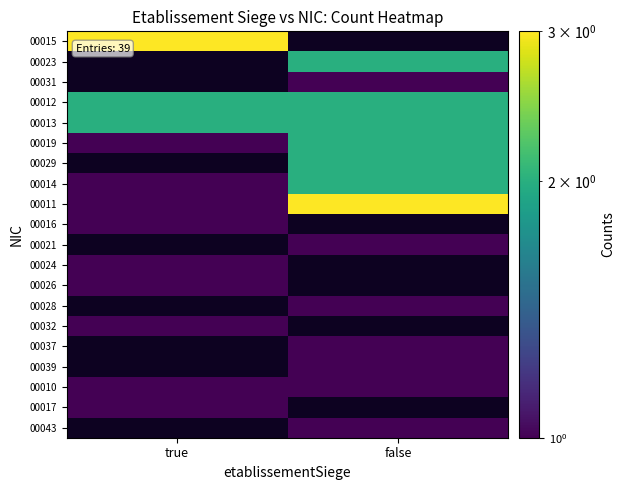

The value of 00026 at true is 1.7. True or false?

False